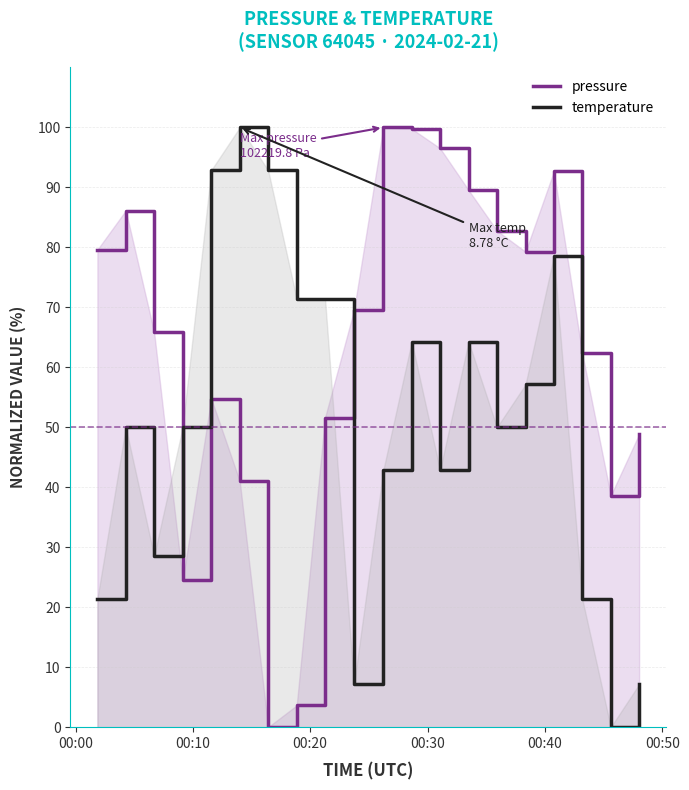

How many interior local valleys does the pressure series have?

4